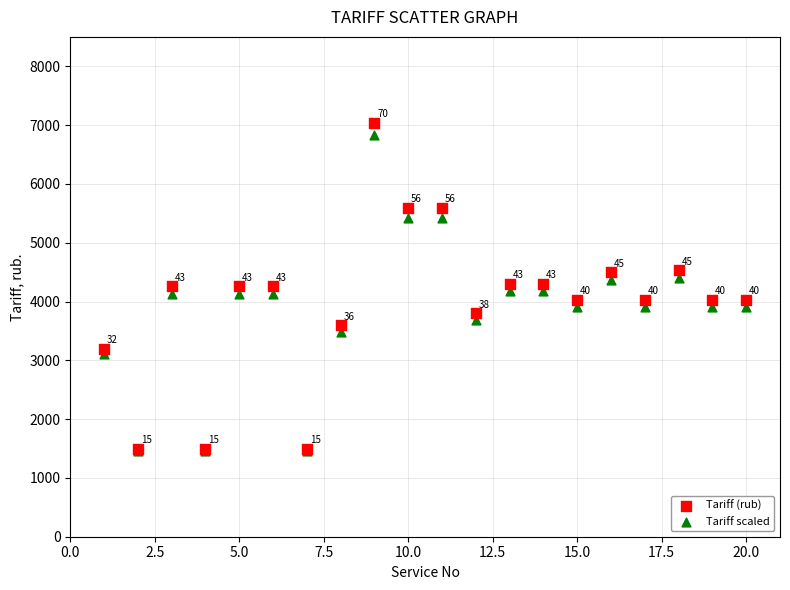

In the Tariff (rub) series, what Y value is closest to 4269?

4257.0